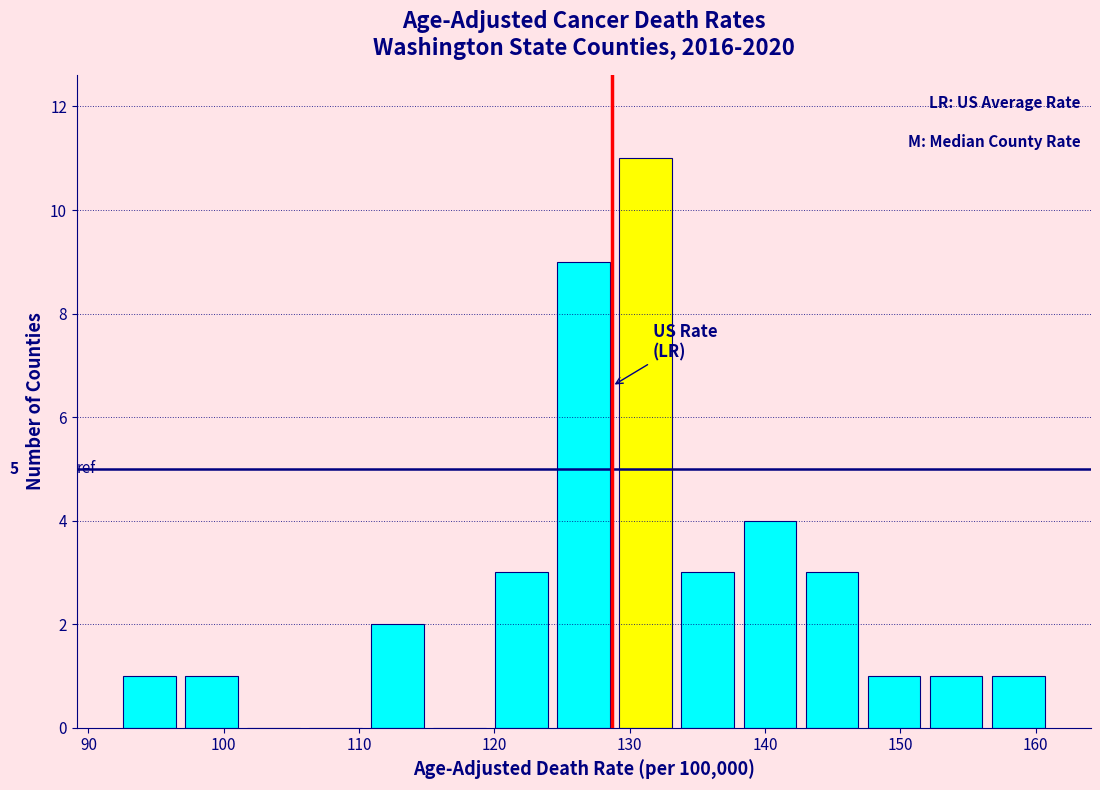

Which range on the x-axis has the tallest bar?

129 to 133